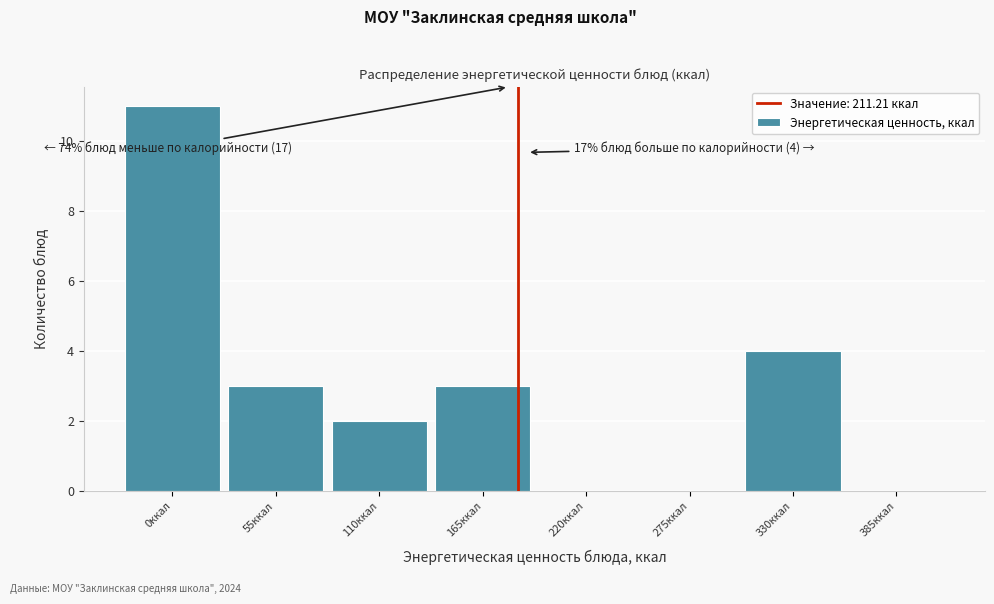

Reading left to right, list all the values displayed in this chart.

0ккал=11	55ккал=3	110ккал=2	165ккал=3	220ккал=0	275ккал=0	330ккал=4	385ккал=0